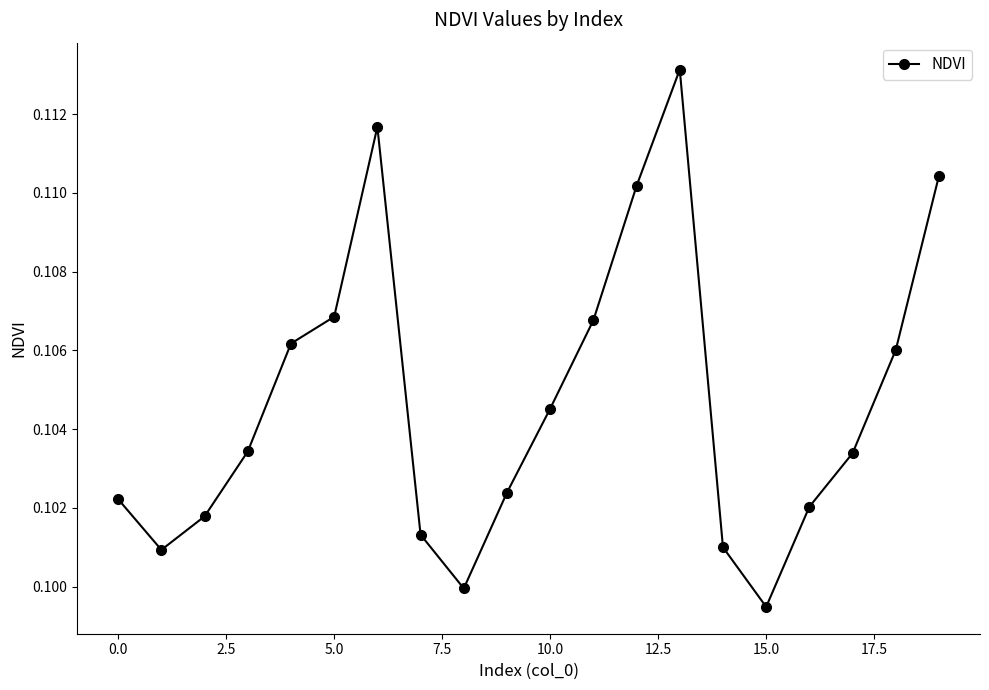

Count the values in the range 0 to 1.

20